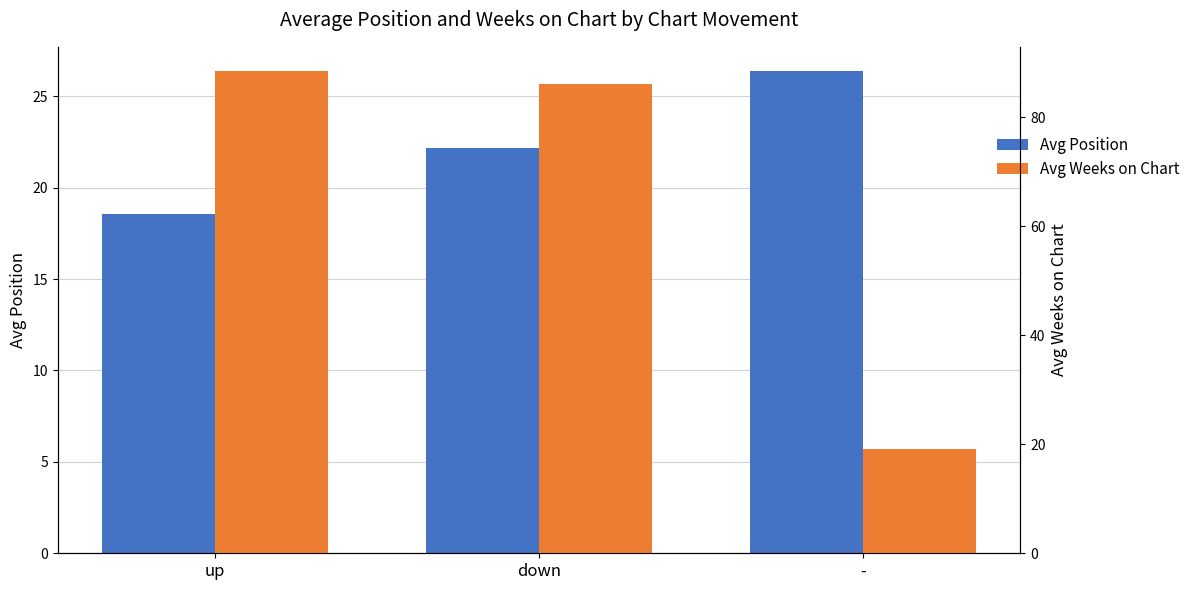

What are all the series names shown in the legend?

Avg Position, Avg Weeks on Chart